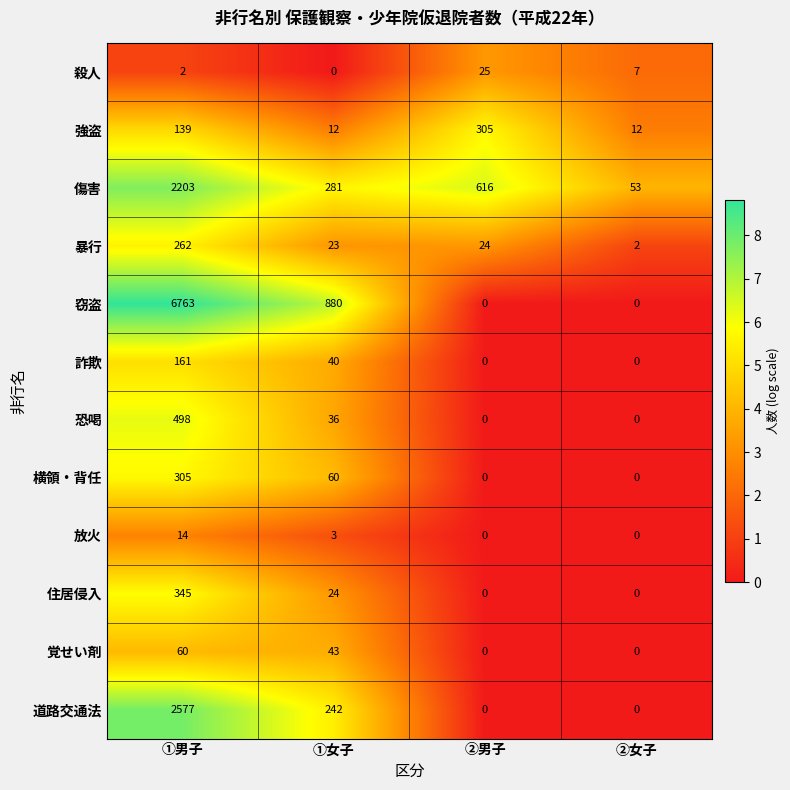

Which label corresponds to the largest value in the chart?

①男子